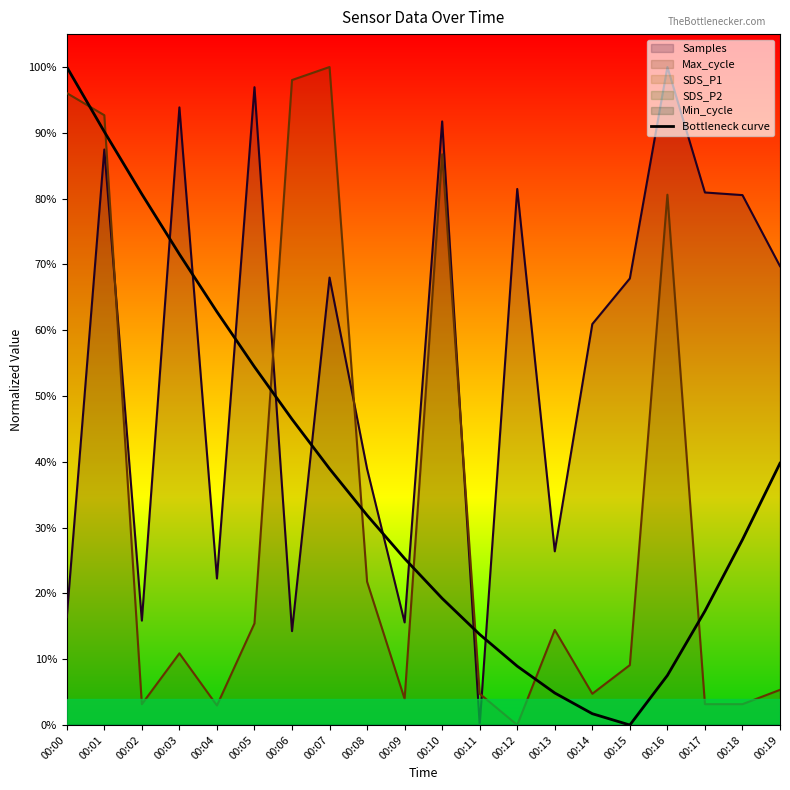

Count the number of values greater than 0.

19